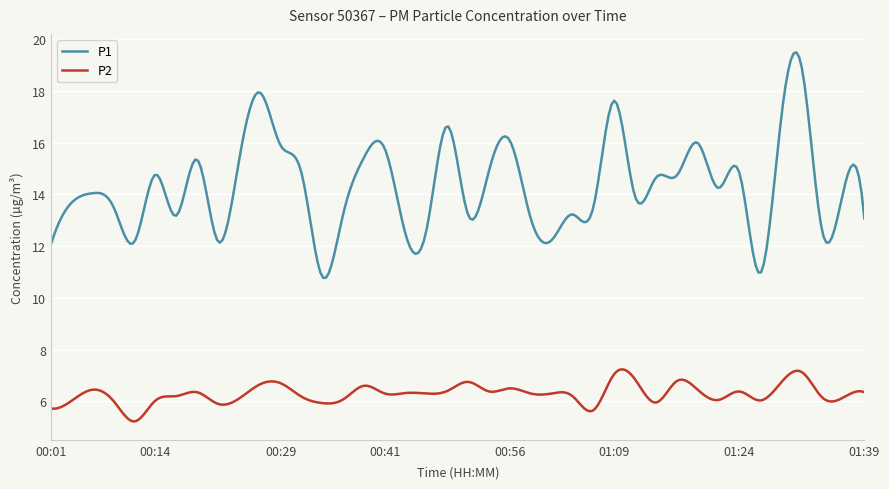

Which series has the widest spread of values?

P1